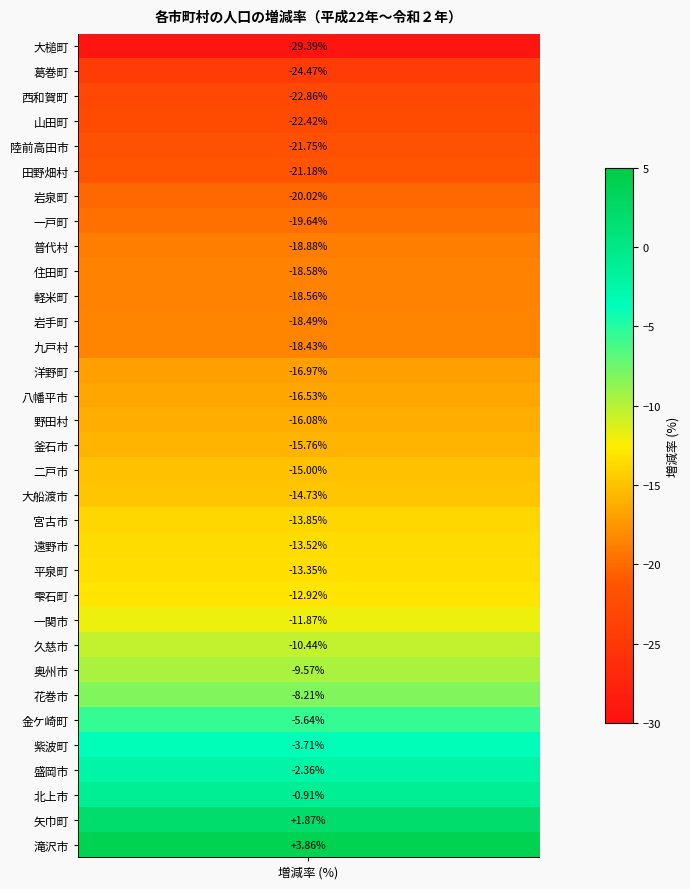

True or false: the data shows -10.4 at 久慈市.

True